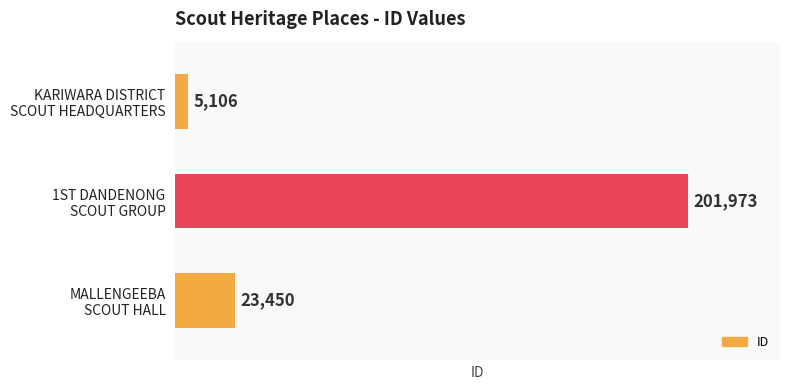

What is the value of the 2nd bar from the top?

201973